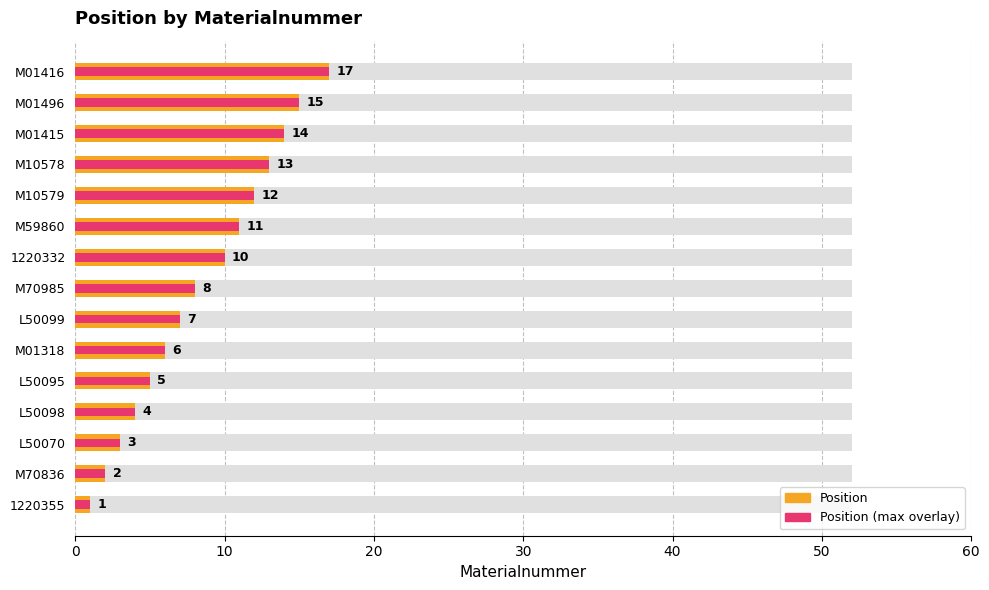

List the series in order of their peak value, lowest first.

Position, Position (max overlay)